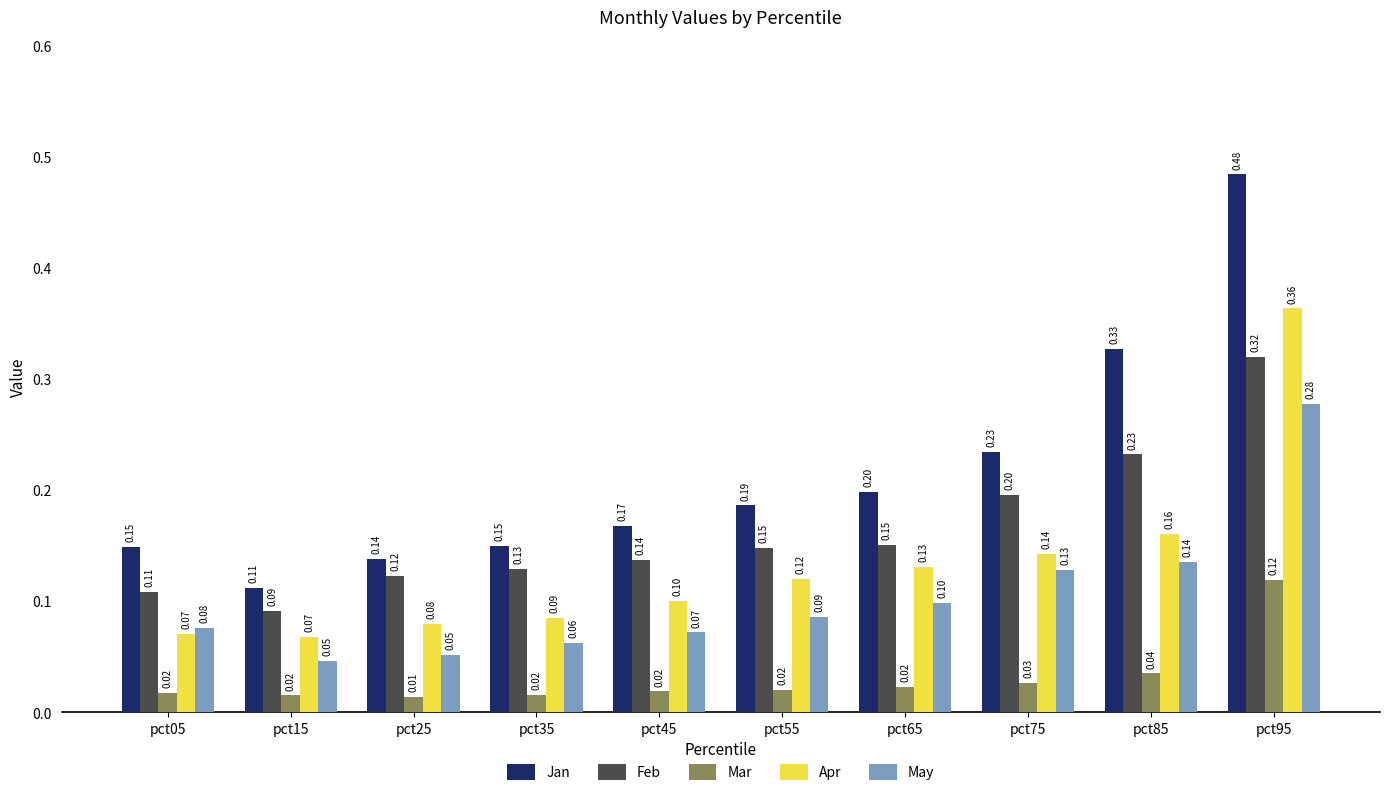

Which series has the widest spread of values?

Jan